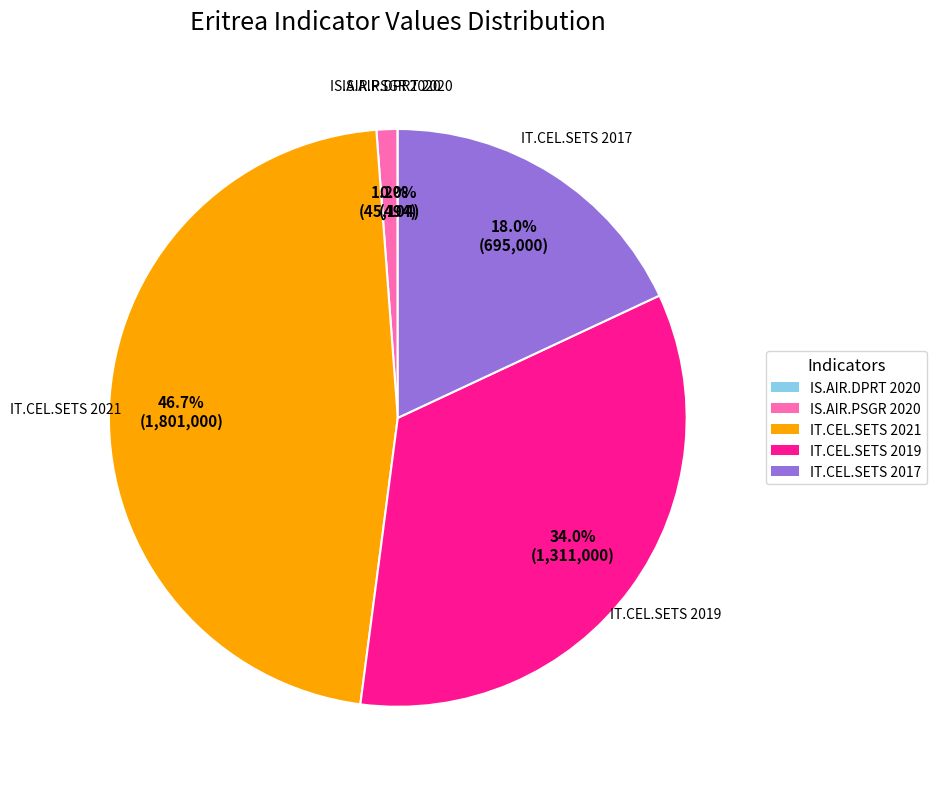

Is there any slice that represents more than half of the pie?

No